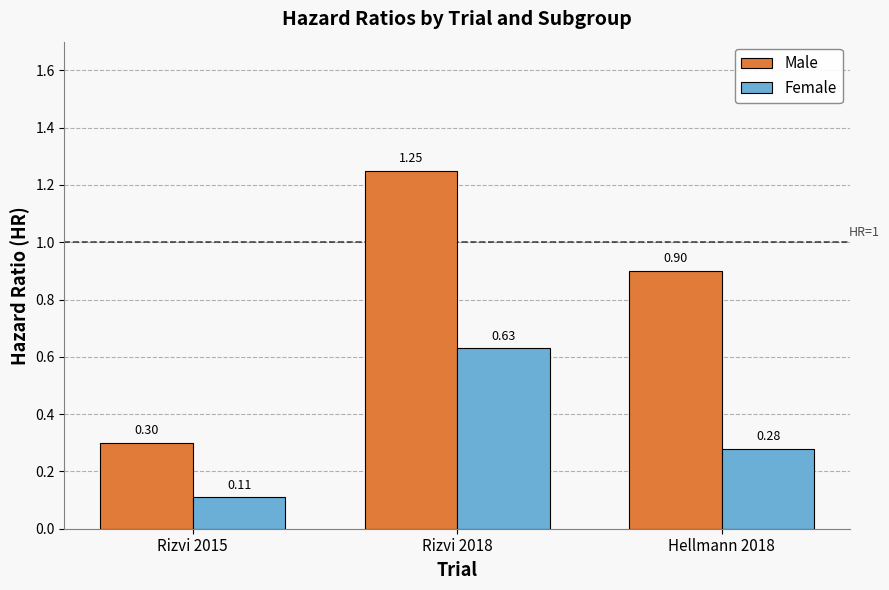

What is the sum of the Female values at Rizvi 2018 and Hellmann 2018?

0.9